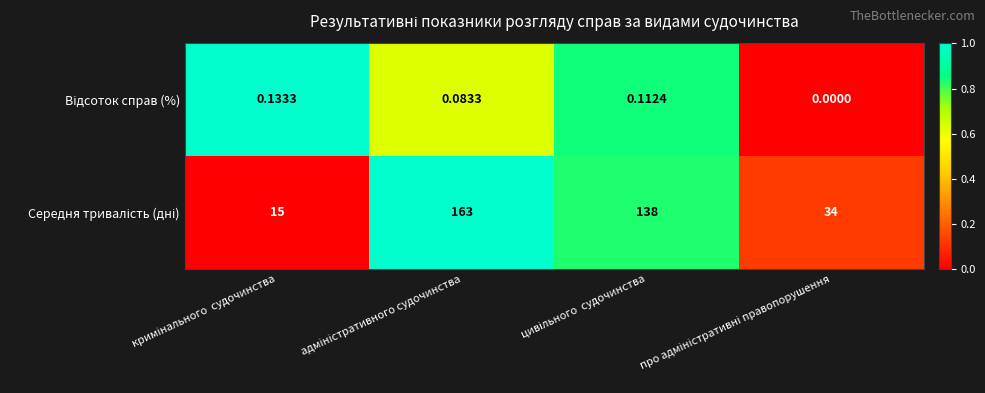

How many distinct data groups are displayed?

2